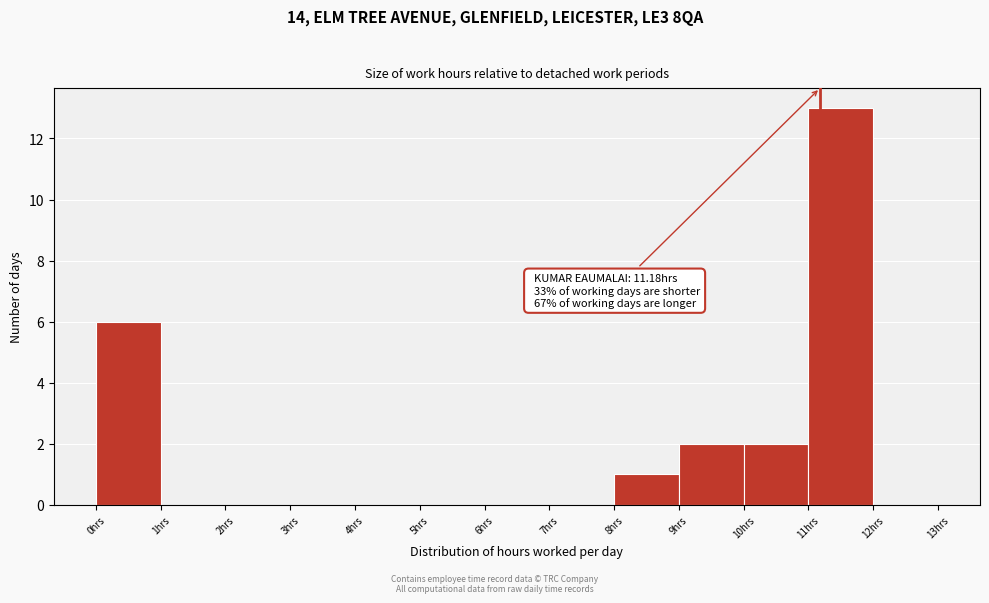

Over which range of the x-axis is the bar tallest?

11 to 12